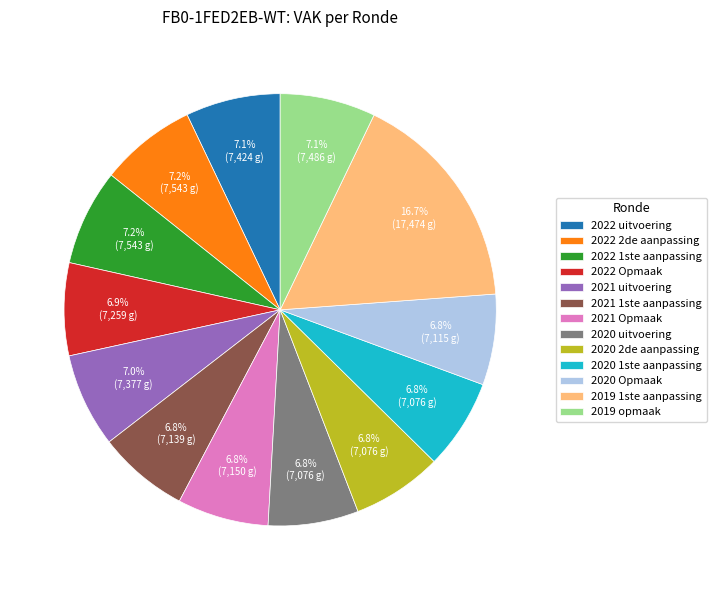

What percentage is the 2021 1ste aanpassing slice, to the nearest percent?

7%